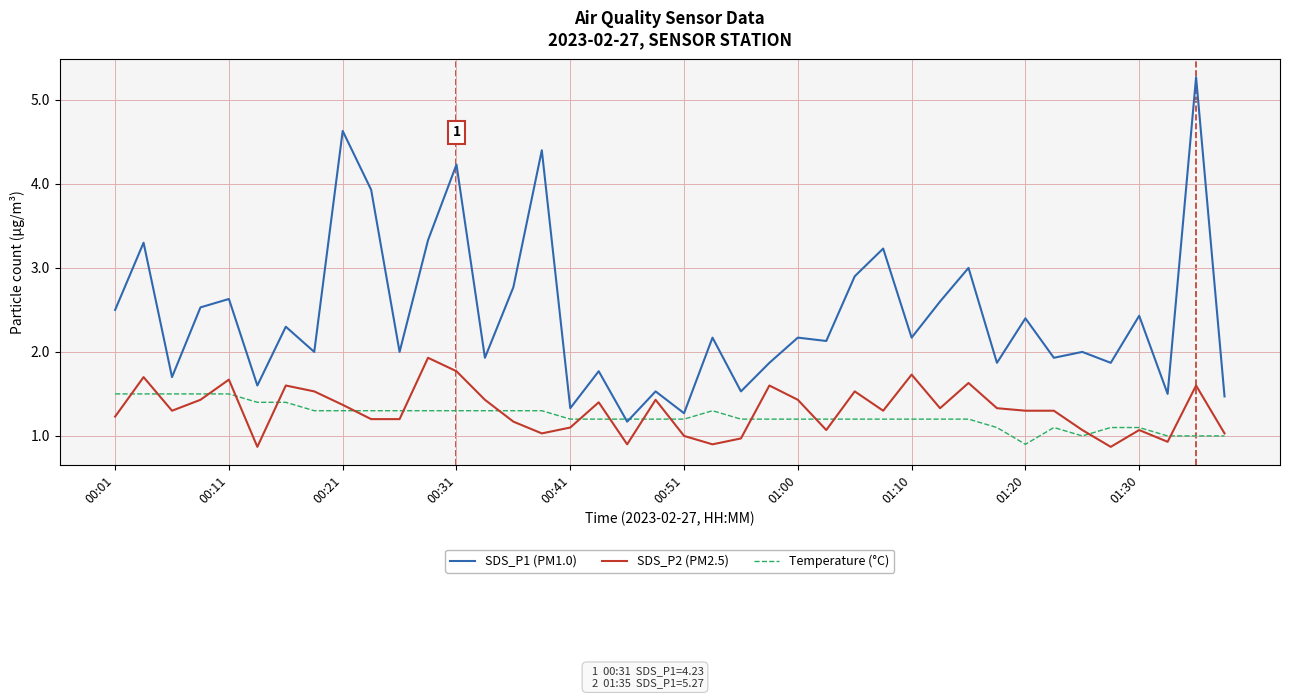

True or false: SDS_P2 (PM2.5) and SDS_P1 (PM1.0) intersect in this chart.

False